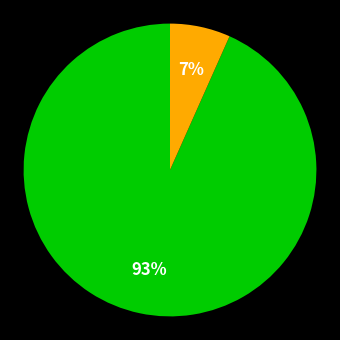

Is there any slice that represents more than half of the pie?

Yes